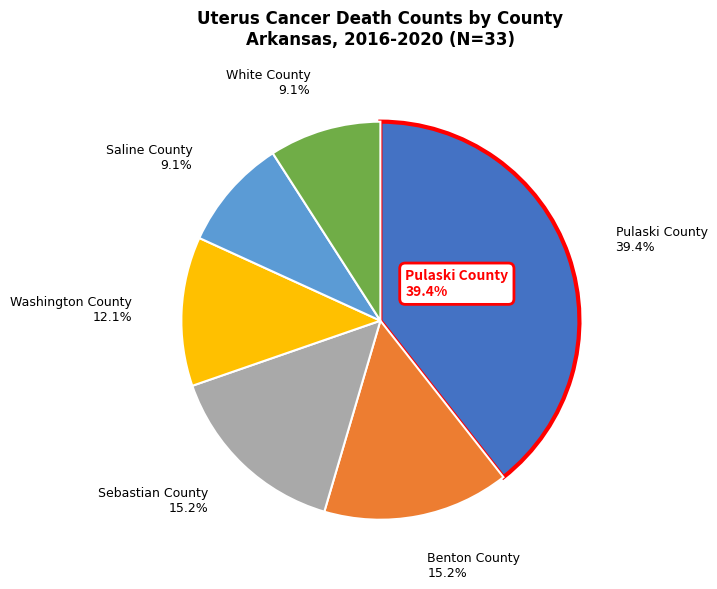

Count the number of slices in the pie.

6